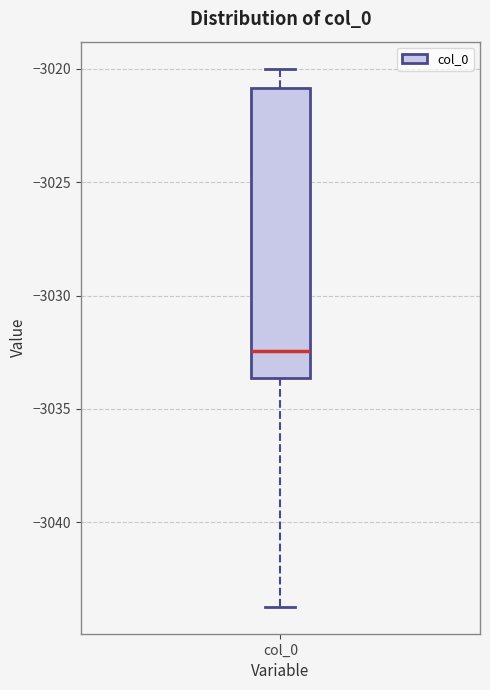

Read this box plot against the y-axis: the position of the median line, the range covered by the box, and the ends of both whiskers. The values are not printed on the chart, so give them approximately, as read against the axis.

median -3032.5, box -3033.5 to -3021.0, whiskers -3043.5 to -3020.0